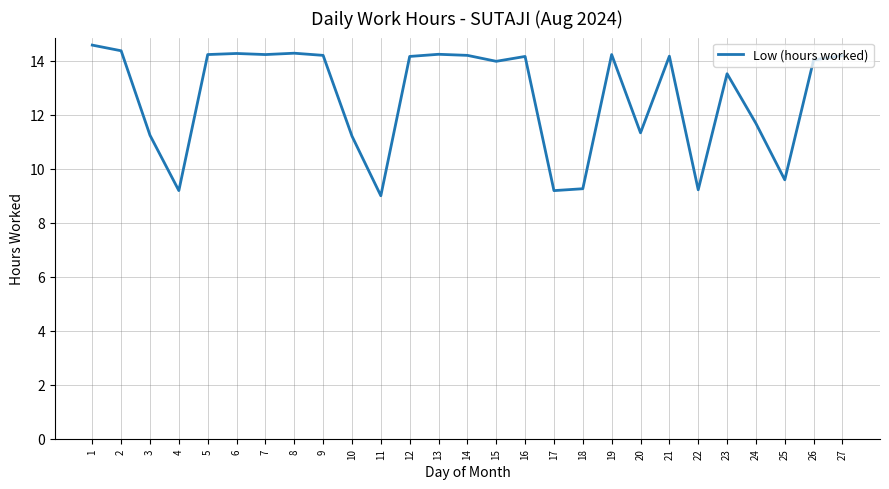

What is the smallest value displayed?

9.0